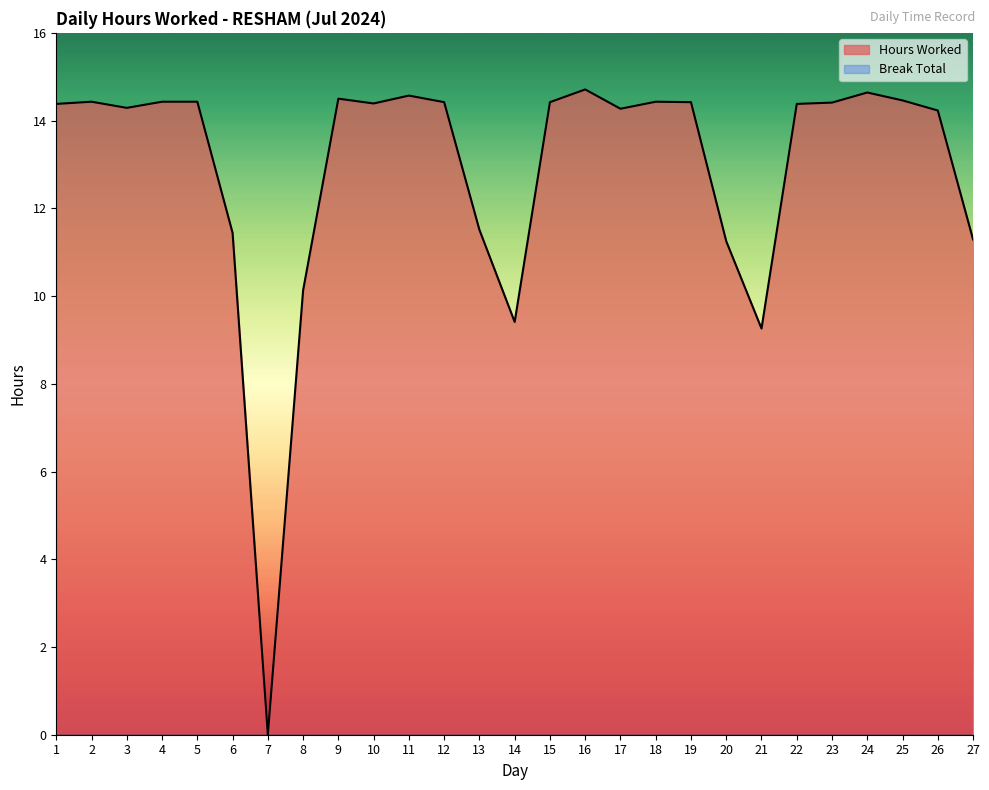

Reading right to left, transcribe all the data shown in this chart.

27=11.3	26=14.2	25=14.5	24=14.6	23=14.4	22=14.4	21=9.3	20=11.2	19=14.4	18=14.4	17=14.3	16=14.7	15=14.4	14=9.4	13=11.5	12=14.4	11=14.6	10=14.4	9=14.5	8=10.1	7=0.0	6=11.4	5=14.4	4=14.4	3=14.3	2=14.4	1=14.4